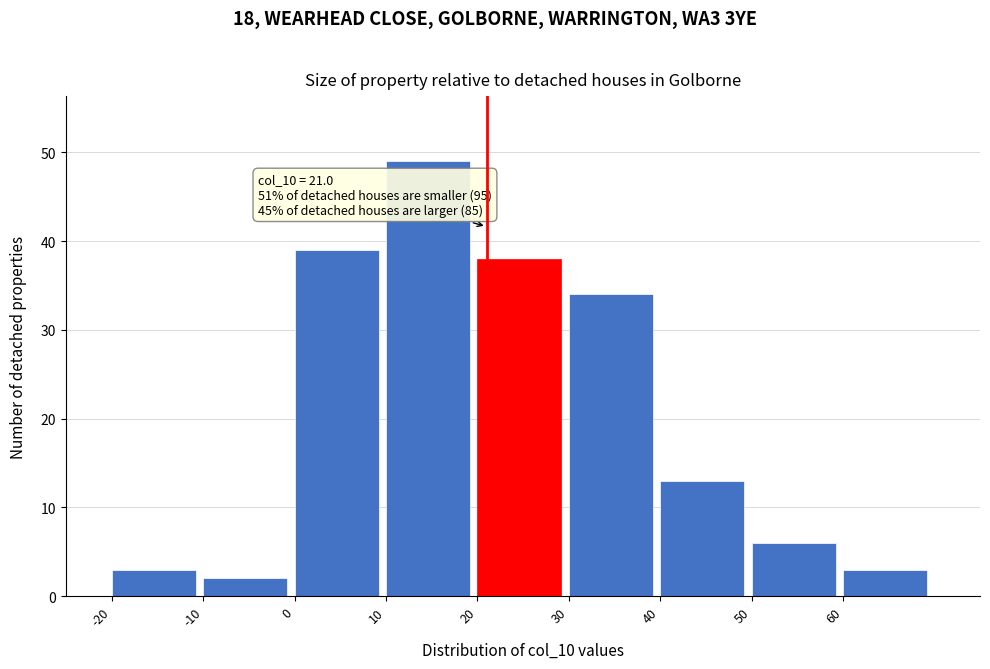

Over which range of the x-axis is the bar tallest?

10 to 20